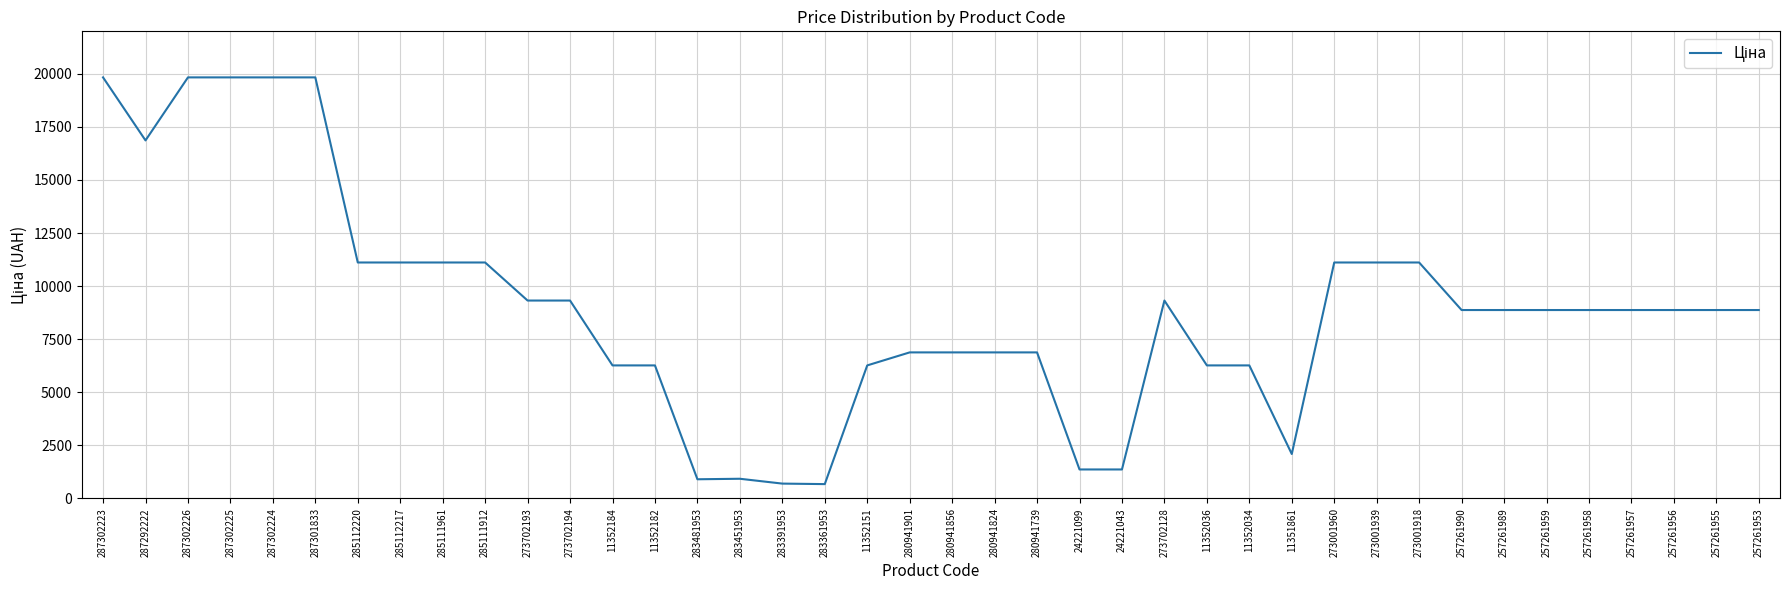

What is the maximum value shown in the chart?

19831.1